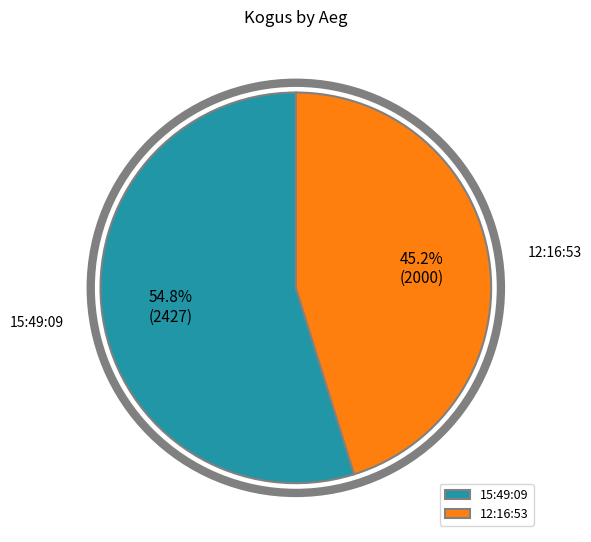

To the nearest percent, what percentage of the pie is 12:16:53?

45%